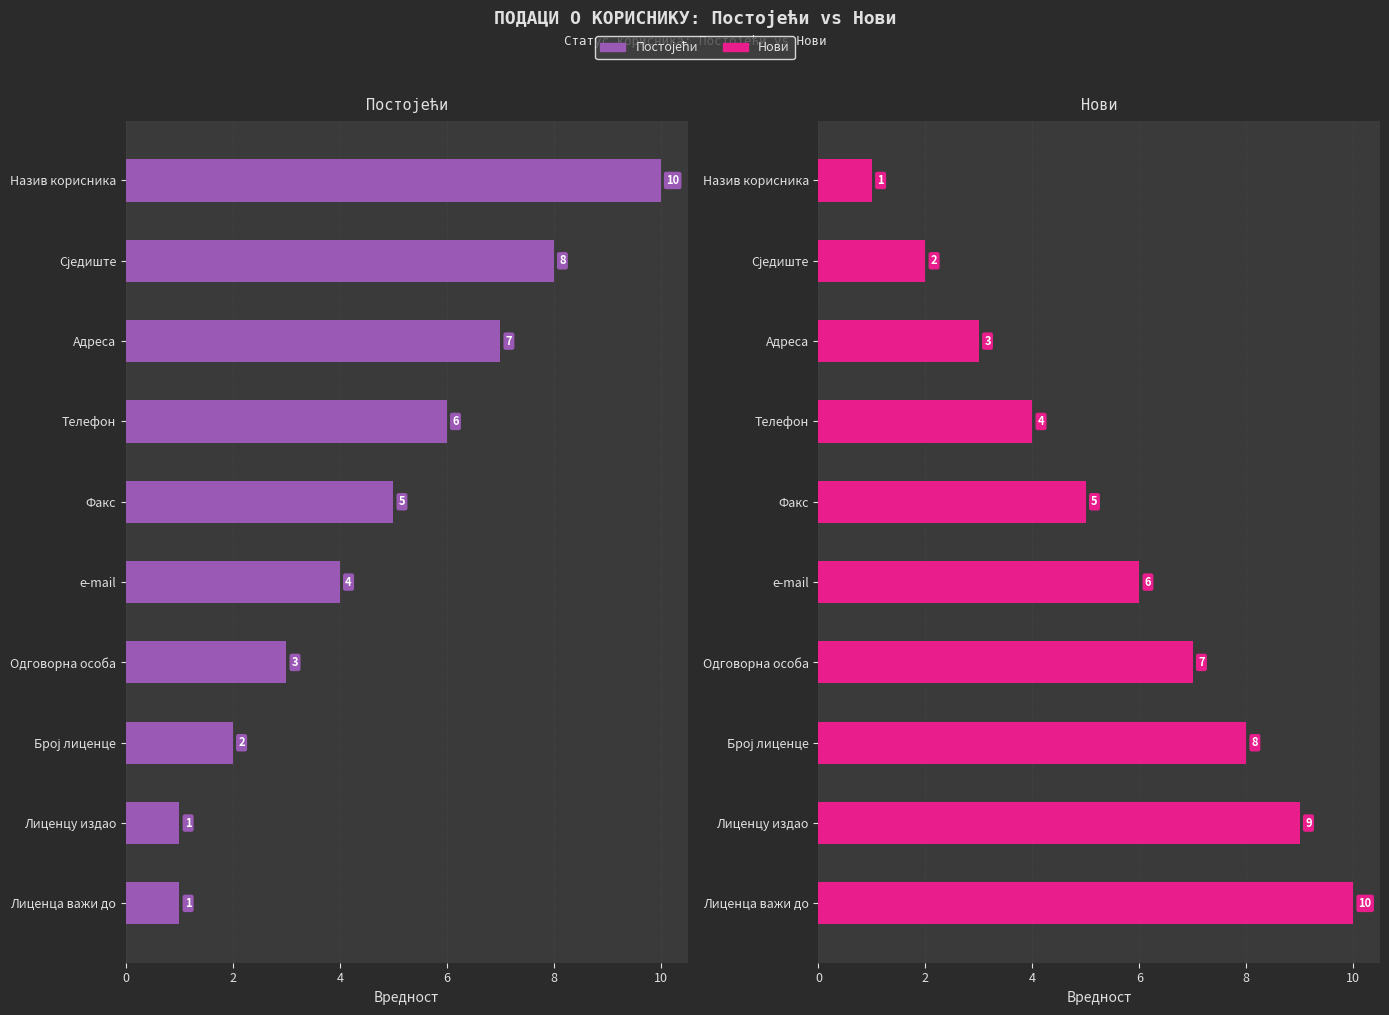

What is the value of the Постојећи bar at the 1st from the left?

10